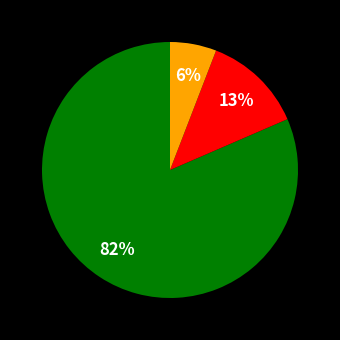

Count the number of slices in the pie.

3